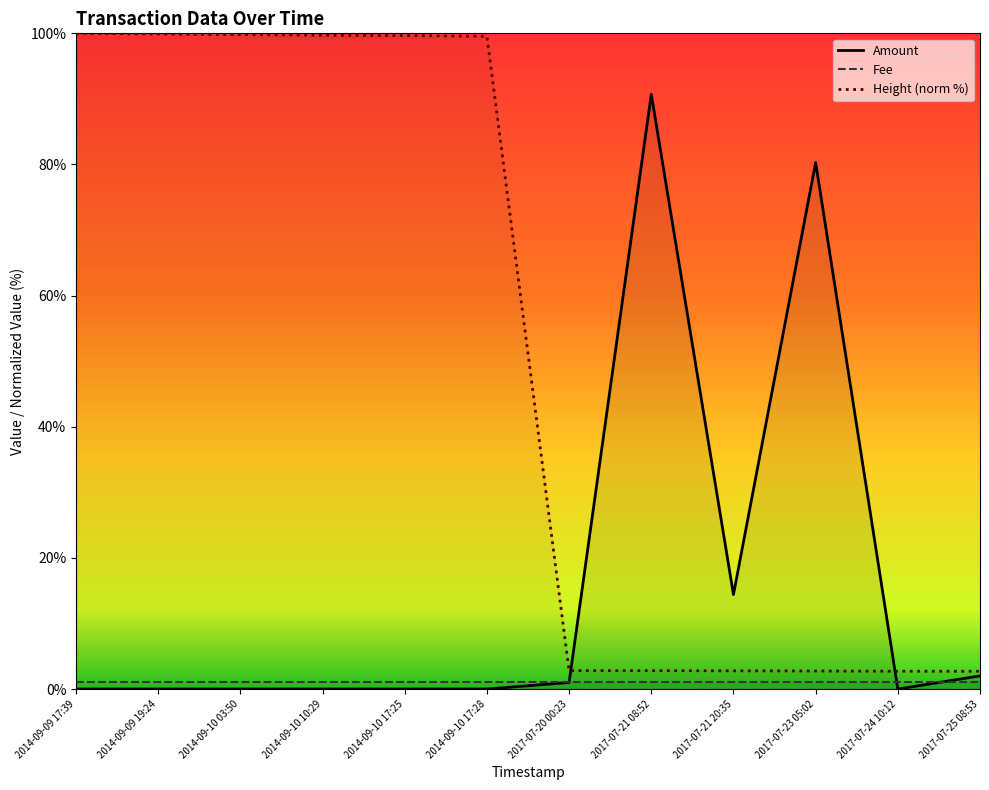

What is the difference between the Height values at 2017-07-21 08:52 and 2014-09-10 03:50?

97.0